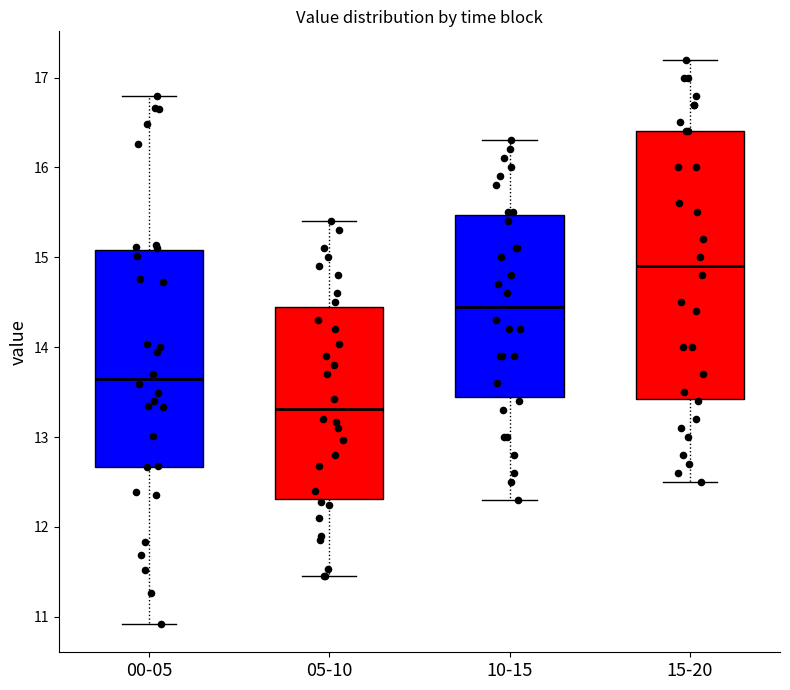

Reading left to right, transcribe this box plot: for each box, give where its median line is, the range the box spans, and where its two whiskers end, as read against the y-axis. The values are not printed on the chart, so give them approximately, as read against the axis.

00-05: median 13.6, box 12.7 to 15.1, whiskers 10.9 to 16.8
05-10: median 13.3, box 12.3 to 14.5, whiskers 11.5 to 15.4
10-15: median 14.5, box 13.5 to 15.5, whiskers 12.3 to 16.3
15-20: median 14.9, box 13.4 to 16.4, whiskers 12.5 to 17.2